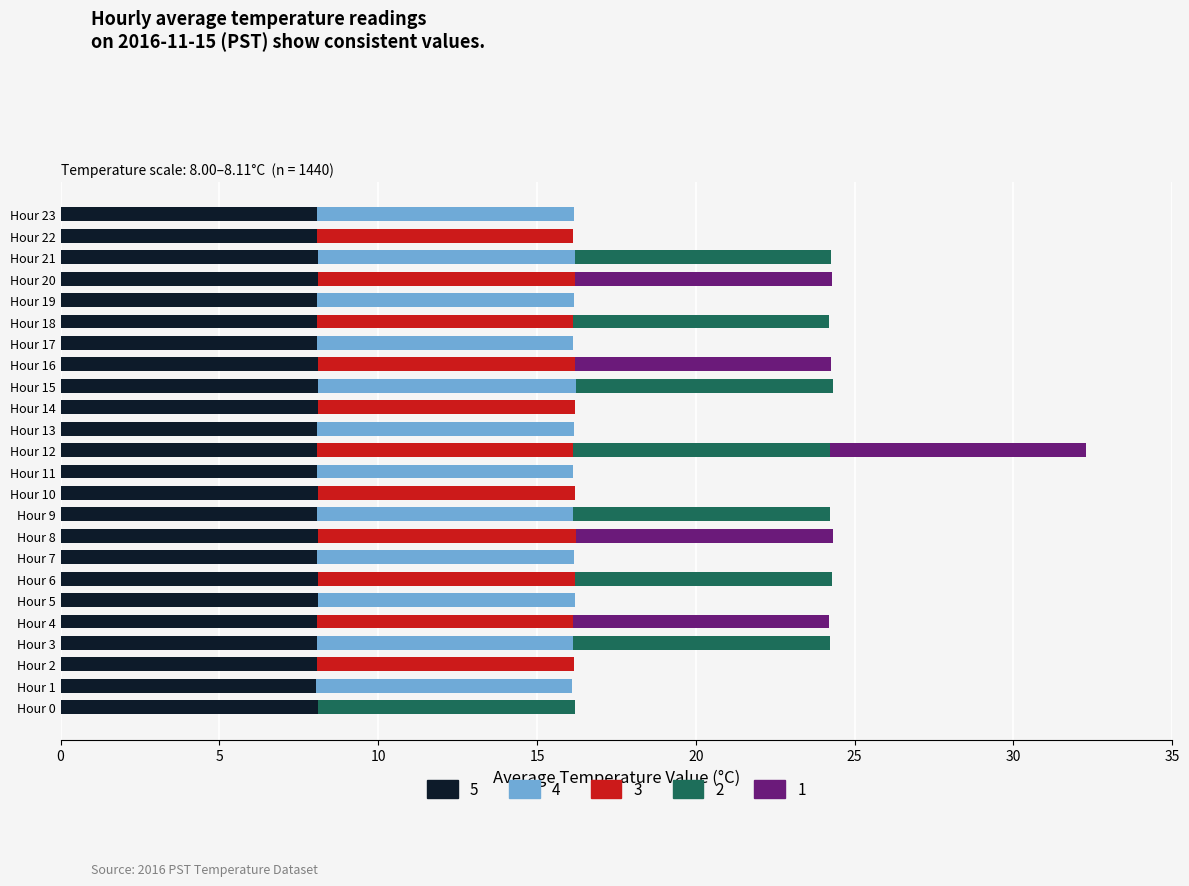

What is the total value across all series at Hour 13?

16.2